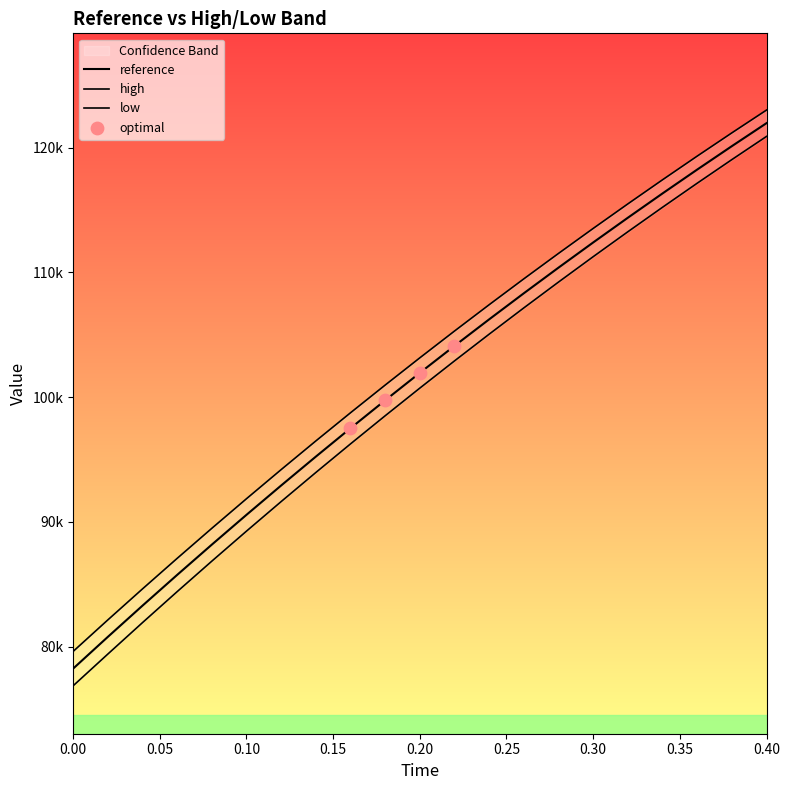

What is the total value across all series at 0.00?

234717.4